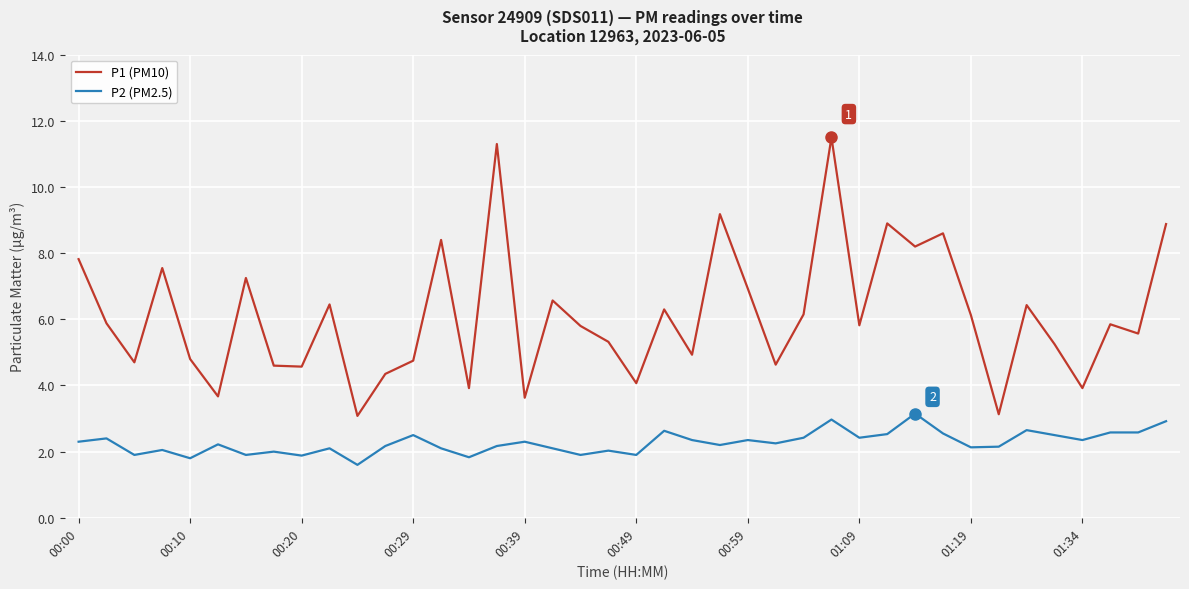

Rank the series by their average value, from highest to lowest.

P1 (PM10), P2 (PM2.5)